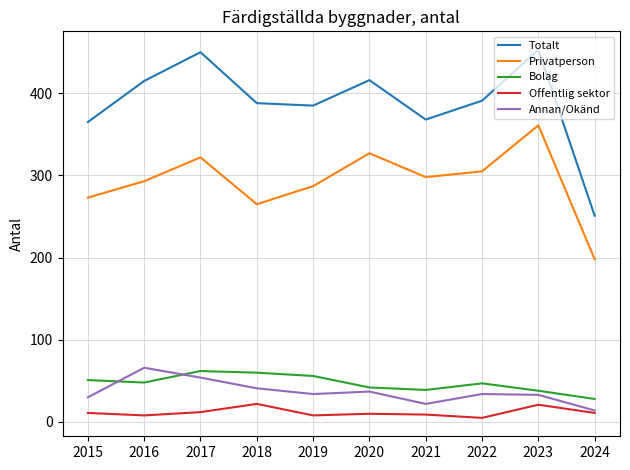

Rank the series at 2019 from highest to lowest value.

Totalt, Privatperson, Bolag, Annan/Okänd, Offentlig sektor